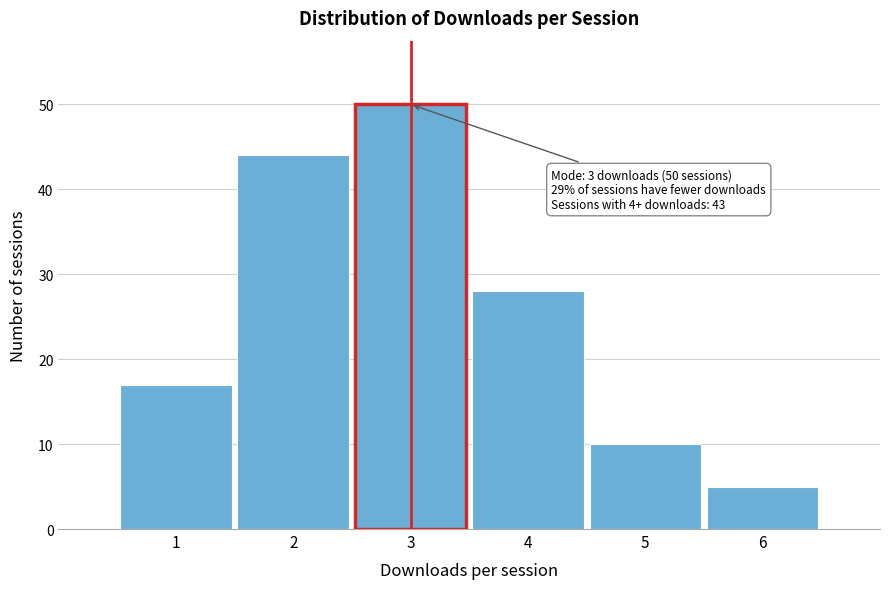

Reading right to left, what are all the values shown in this chart?

6=5	5=10	4=28	3=50	2=44	1=17